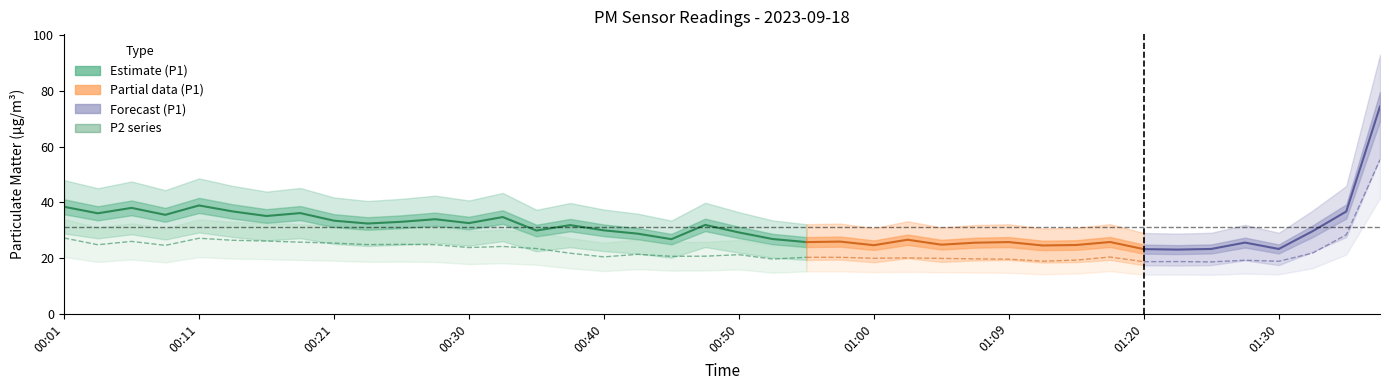

Which series has the widest spread of values?

P1